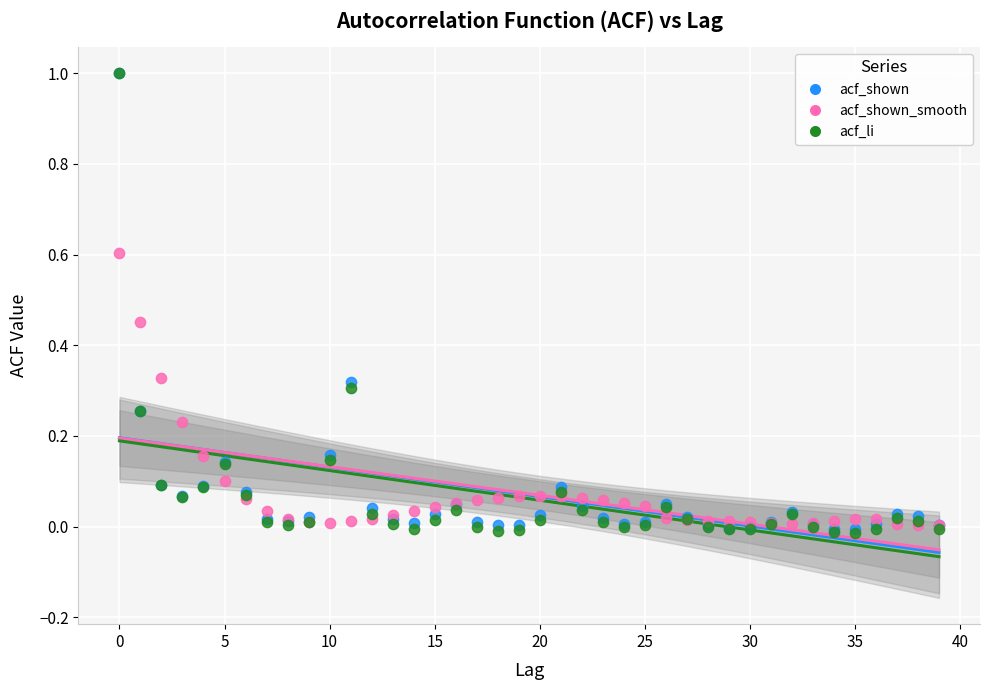

What are all the series names shown in the legend?

acf_shown, acf_shown_smooth, acf_li